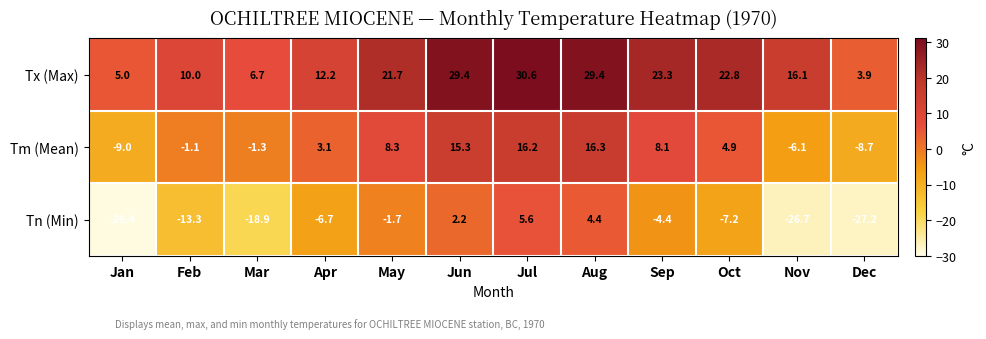

How many values in Tn (Min) are below zero?

9